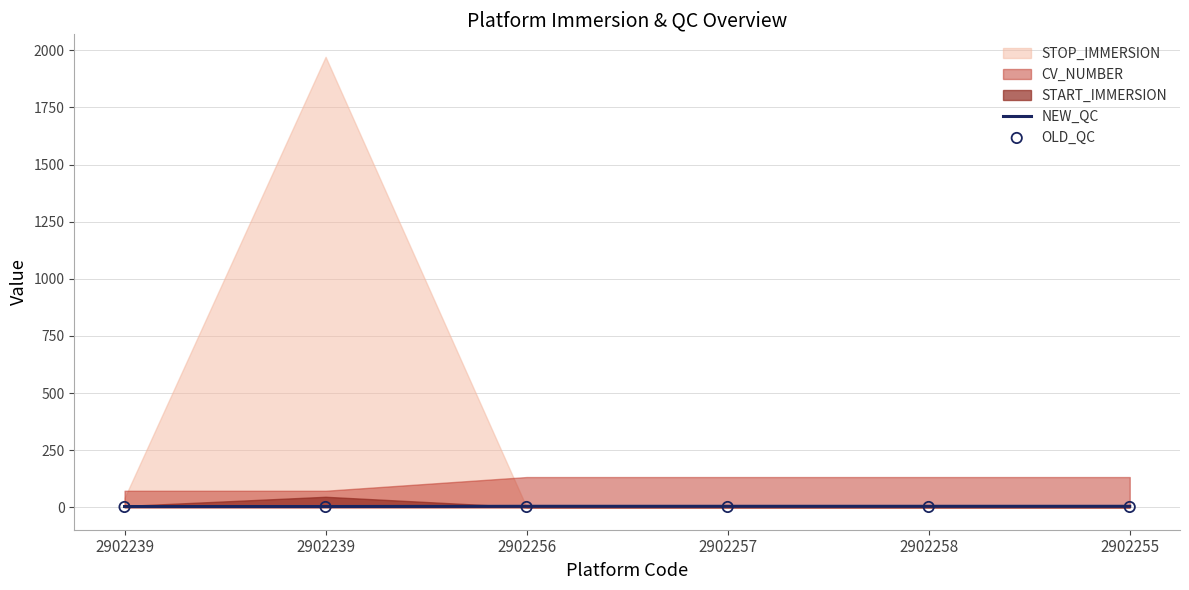

What is the total value across all series at 2902256?

5